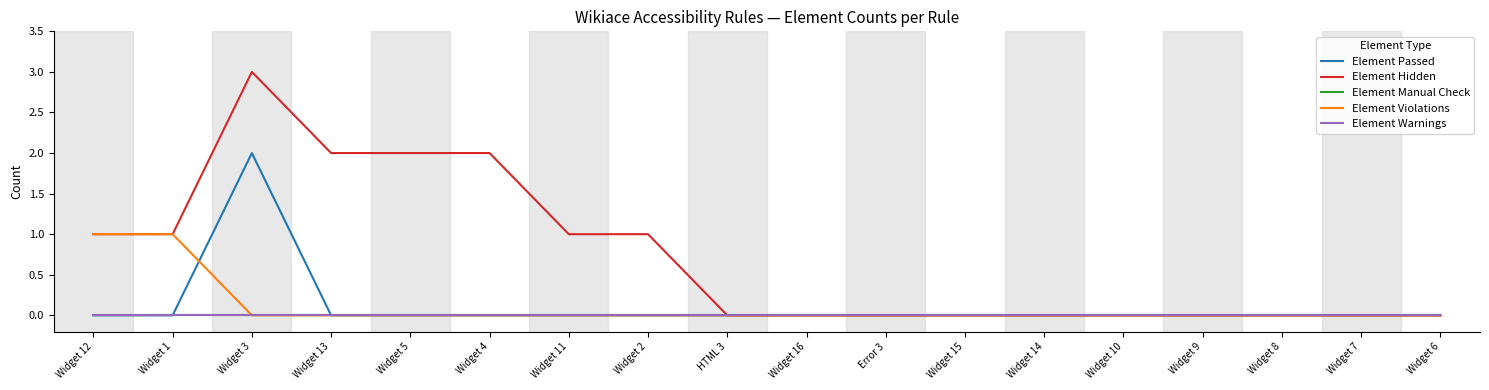

What position from the left is Widget 5?

5